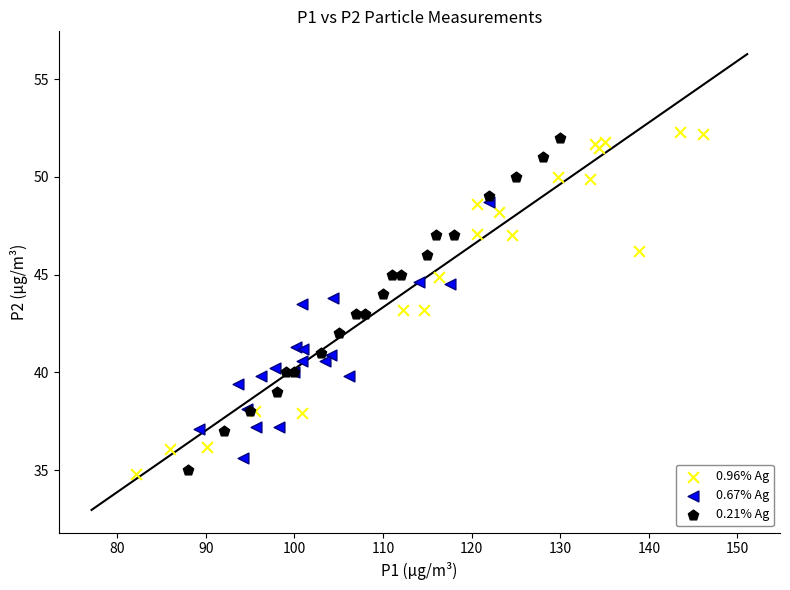

Which series has the largest Y range (max minus min)?

0.96% Ag